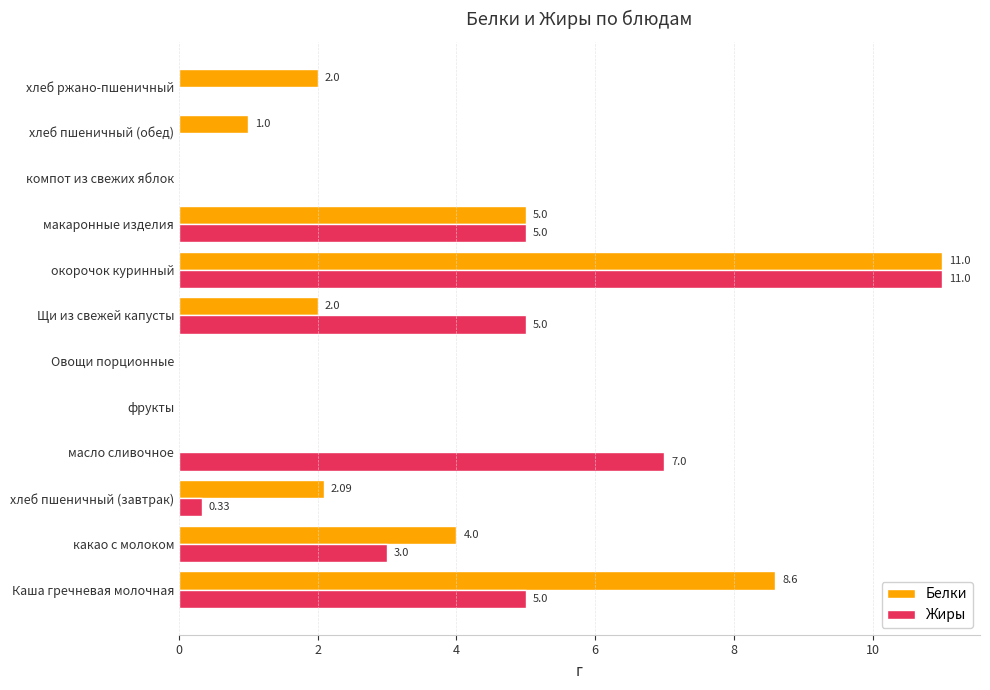

Which series changed the most between компот из свежих яблок and хлеб ржано-пшеничный?

Белки